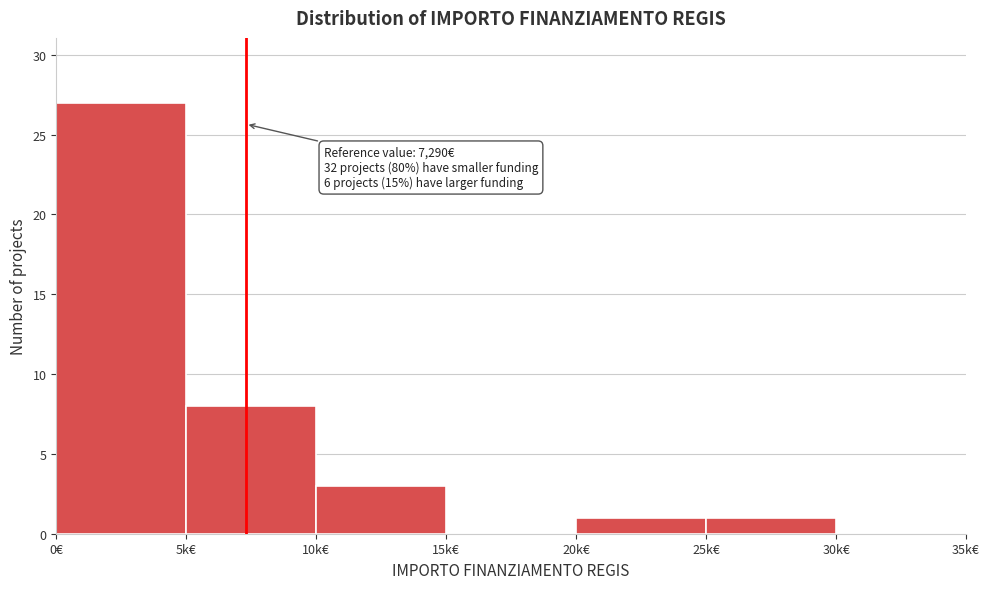

Reading right to left, transcribe all the data shown in this chart.

30k€=0	25k€=1	20k€=1	15k€=0	10k€=3	5k€=8	0€=27